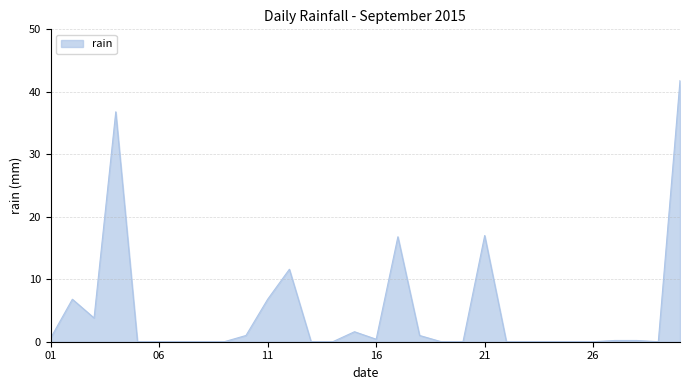

What is the maximum value shown in the chart?

41.8